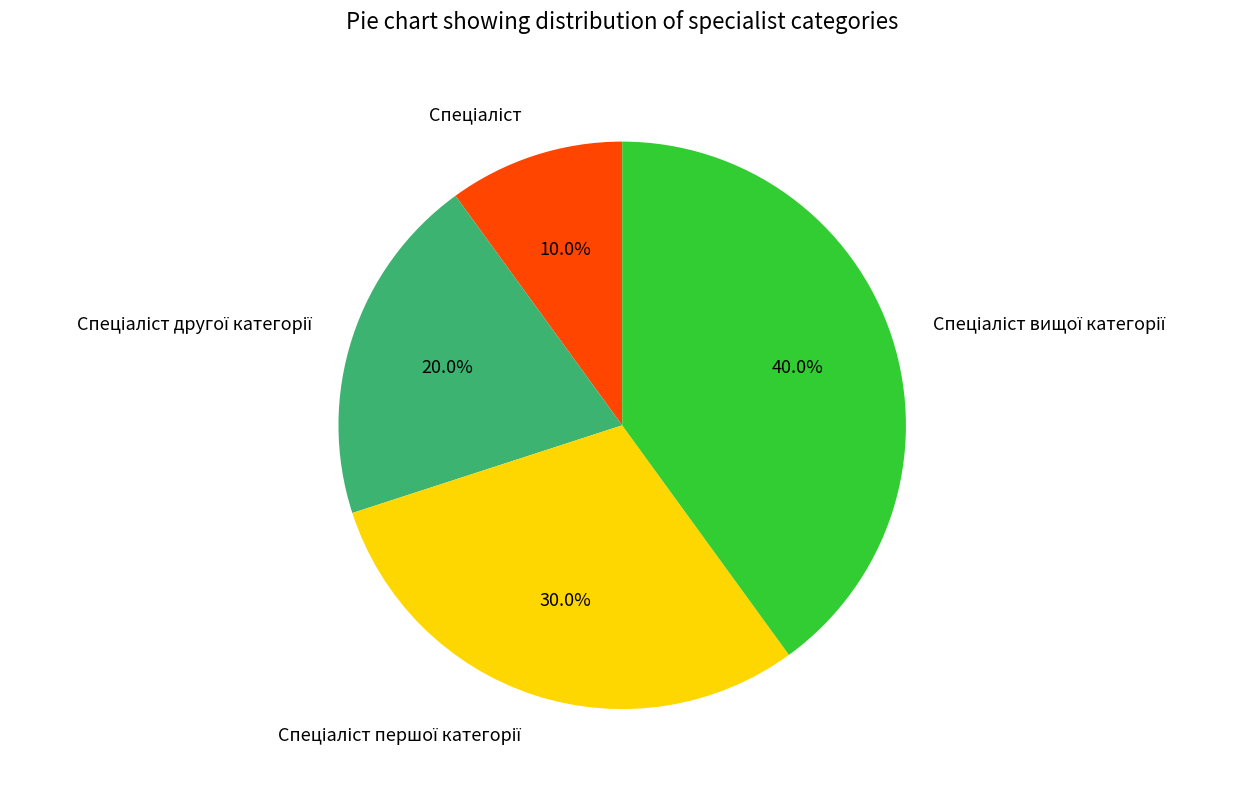

Is there any slice that represents more than half of the pie?

No